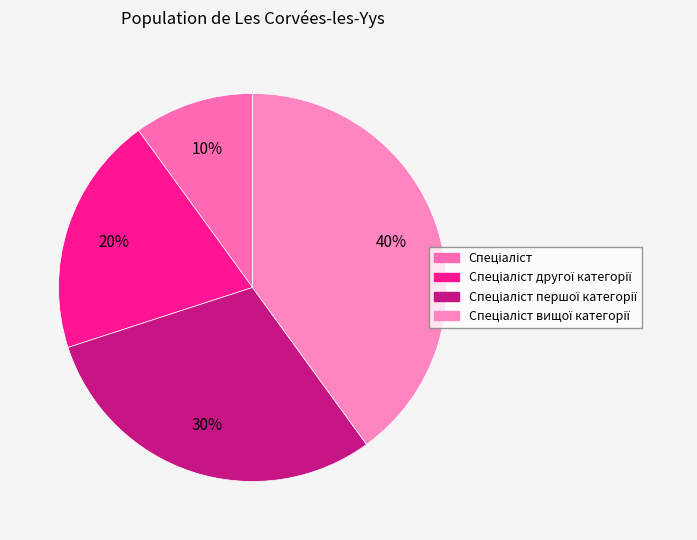

Does any single category account for the majority?

No